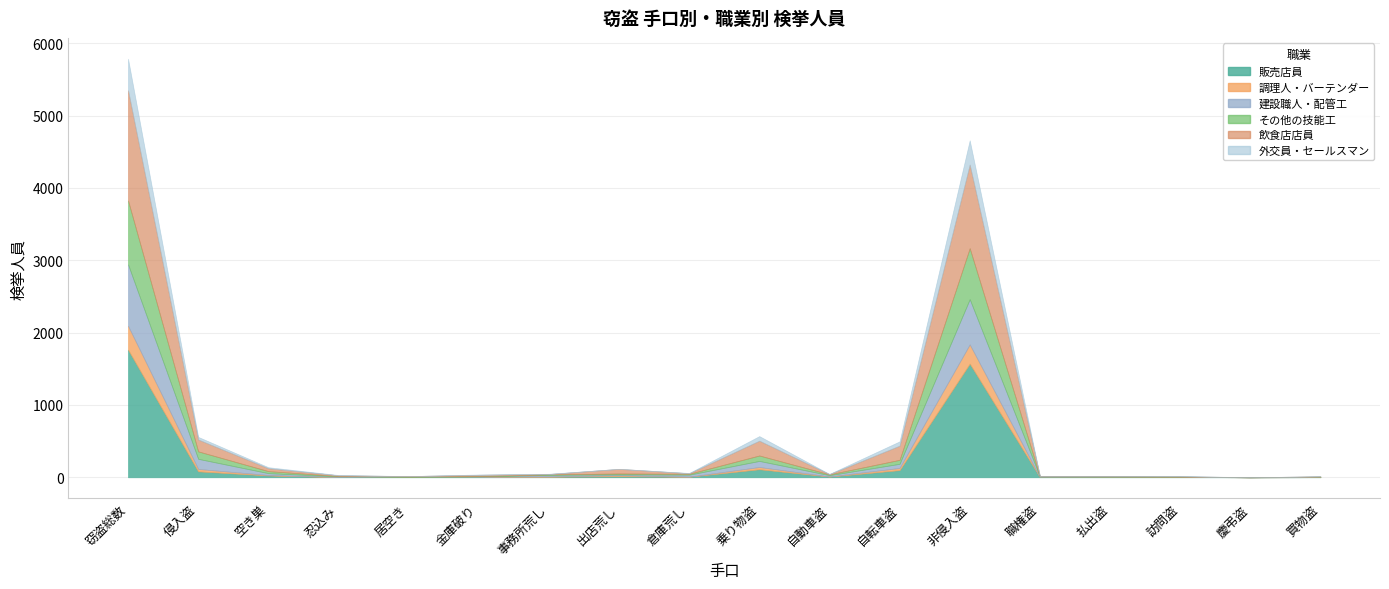

How many positive values does the その他の技能工 series have?

16